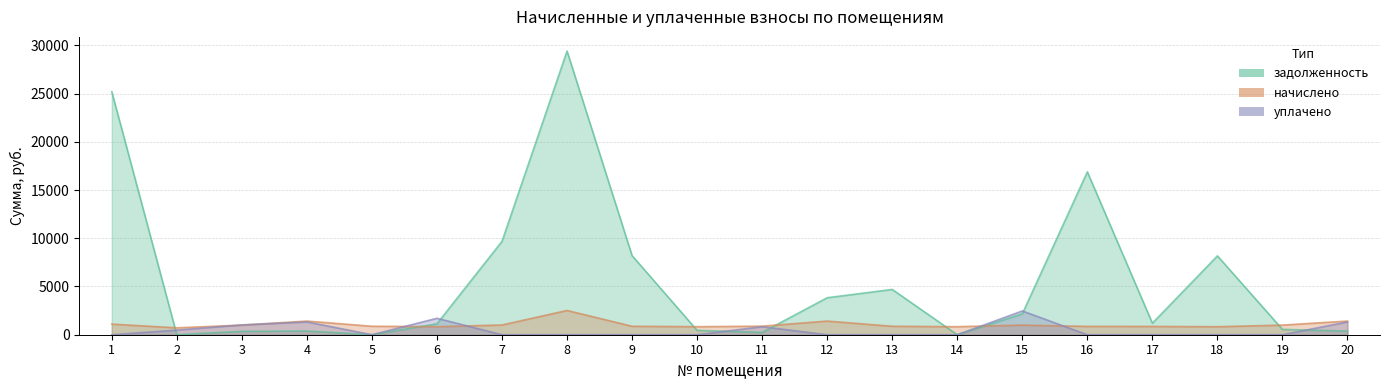

How many lines are shown in the chart?

3